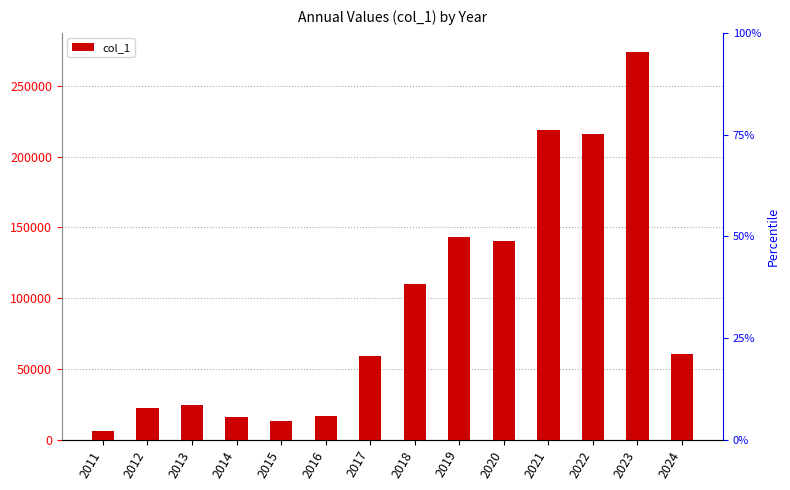

How many bars are there in total?

14